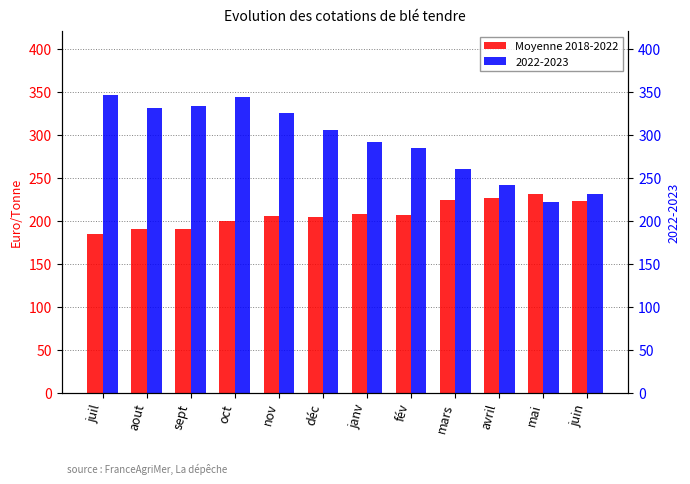

What is the minimum value shown in the chart?

183.8